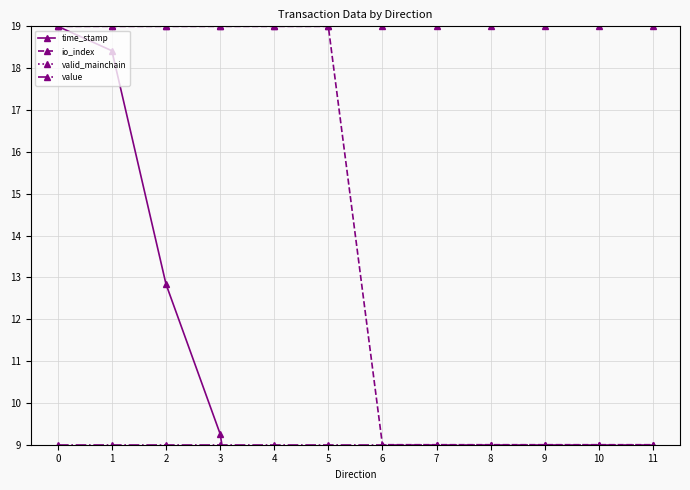

Does the chart have visible grid lines?

Yes